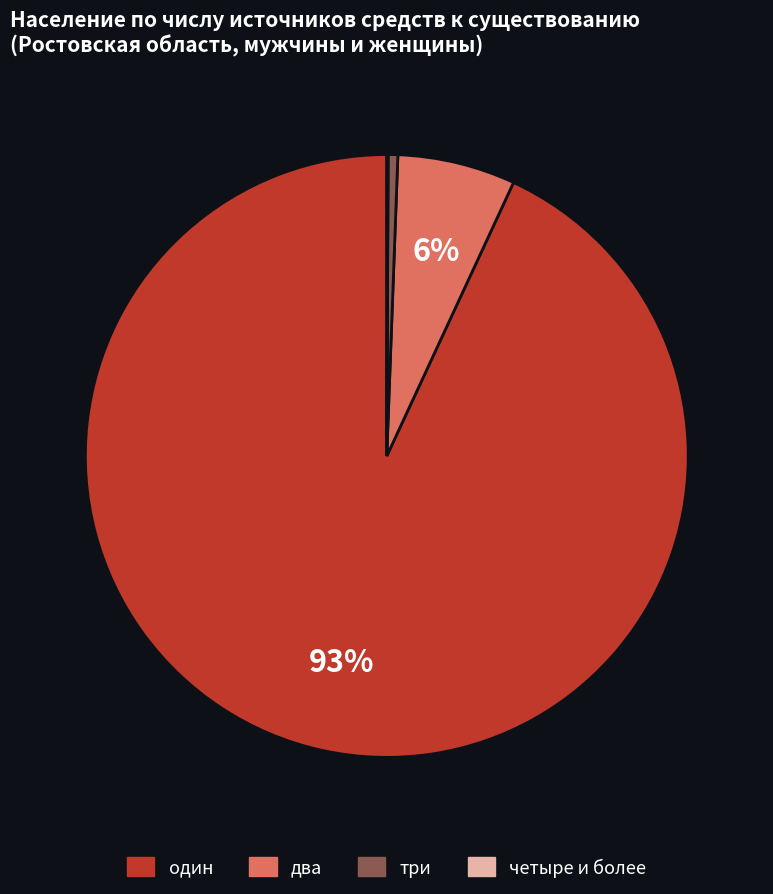

To the nearest percent, what is the difference between the largest and smallest slice percentages?

93%